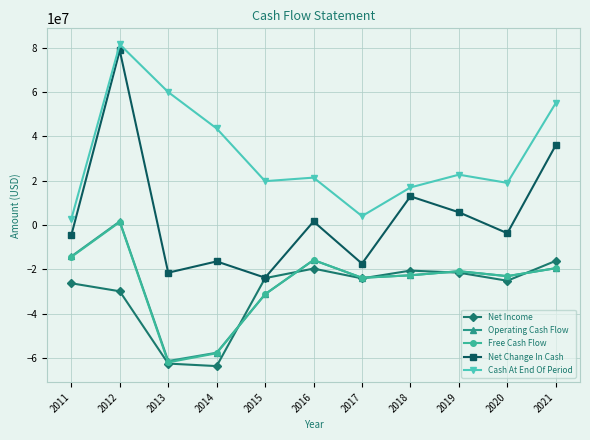

True or false: Net Change In Cash and Operating Cash Flow cross at least once.

False